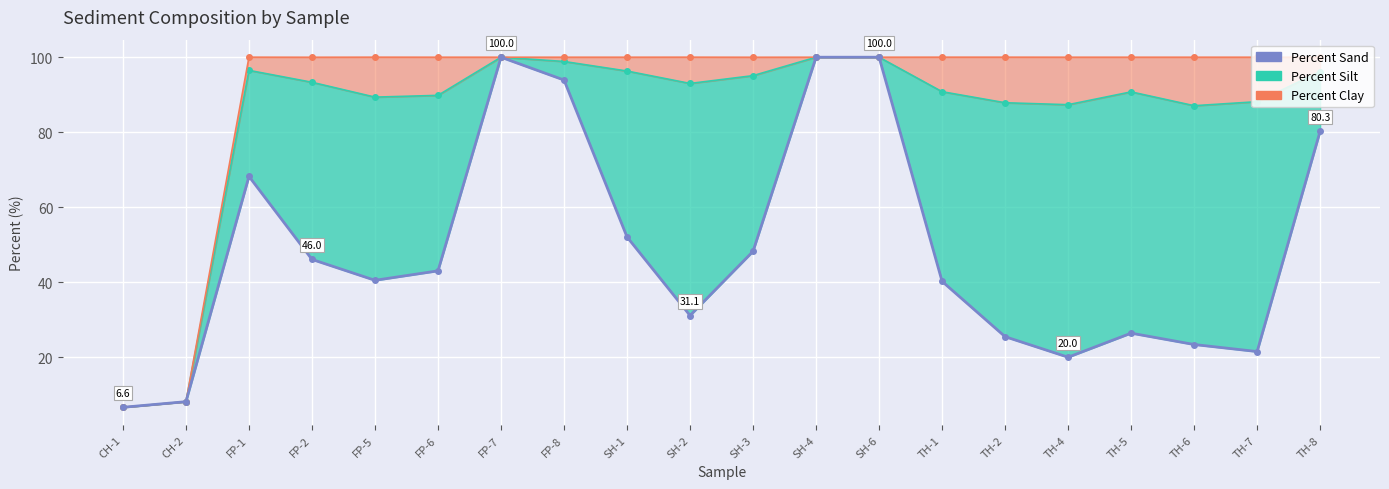

What is the label of the 14th point from the right?

FP-7